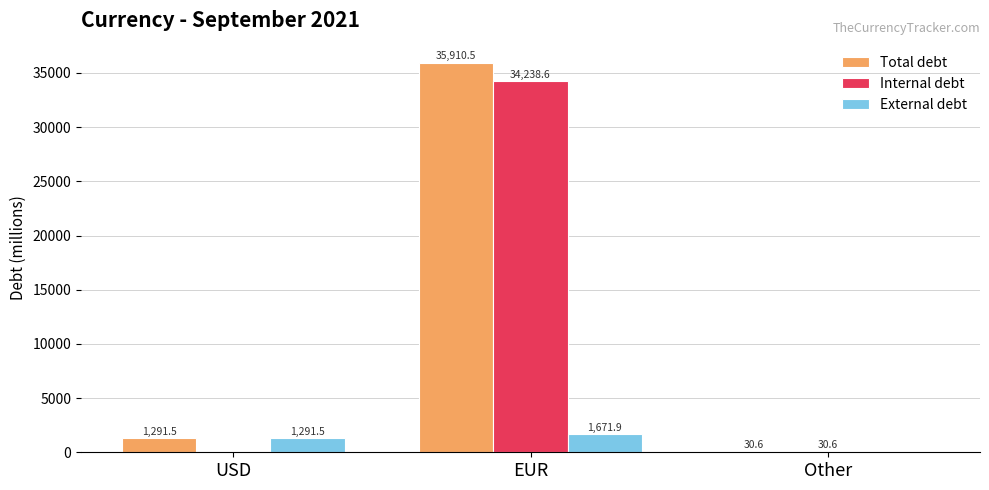

How many positive values does the Internal debt series have?

2